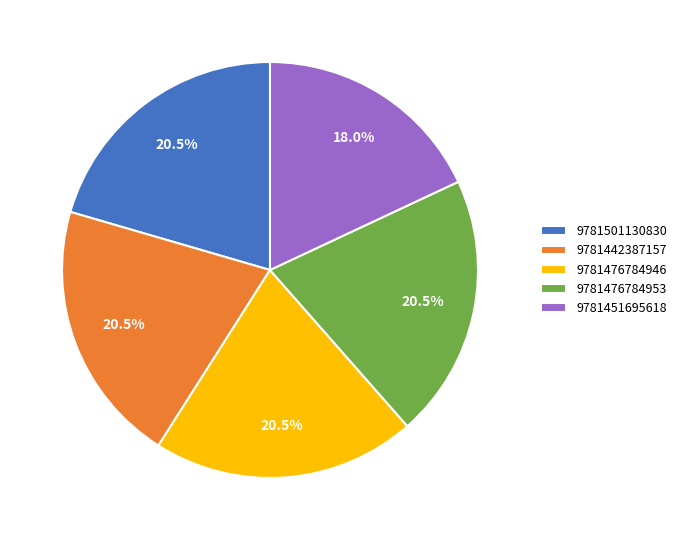

How many slices are in this pie chart?

5